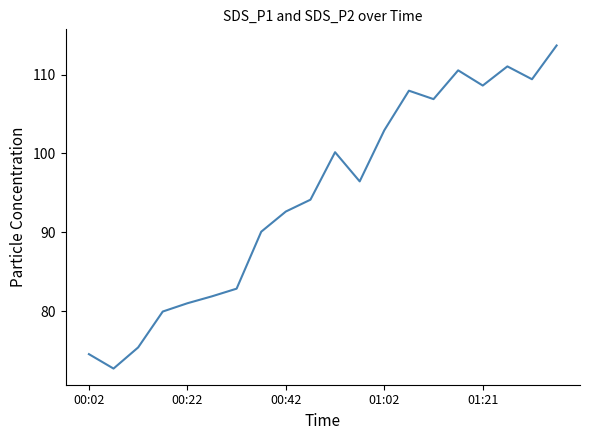

What is the smallest value displayed?

72.7